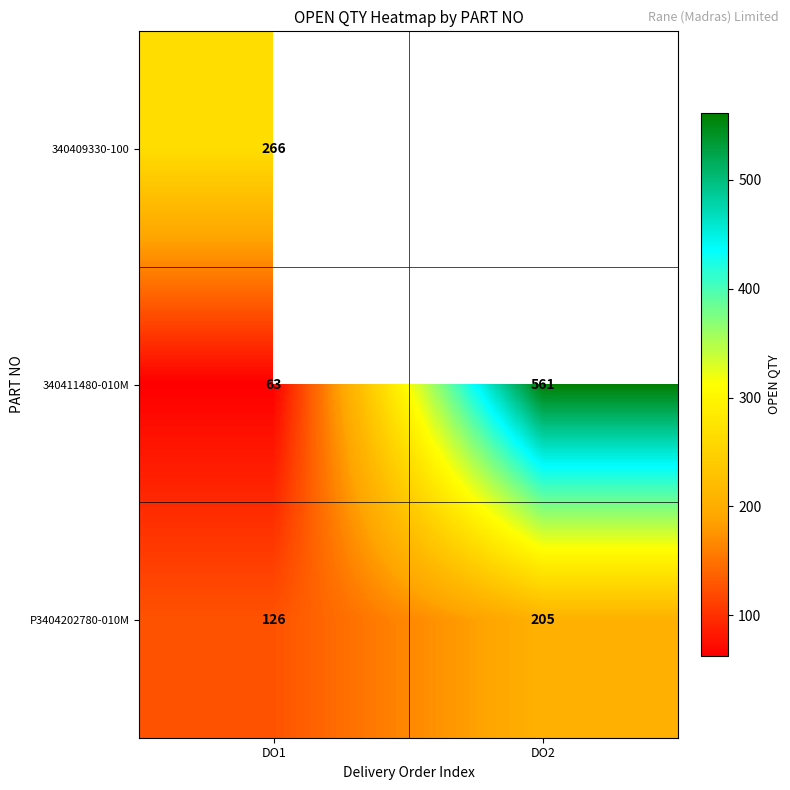

Rank the categories by 340411480-010M value from lowest to highest.

DO1, DO2